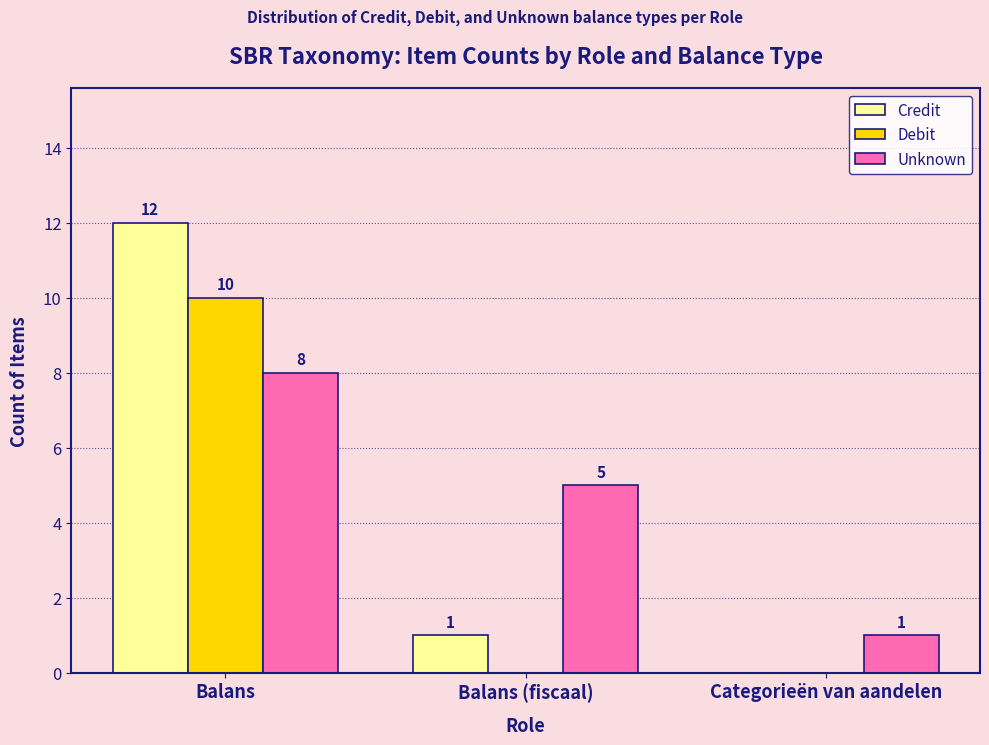

Is the value of Unknown at Categorieën van aandelen greater than the value of Credit at Balans?

No